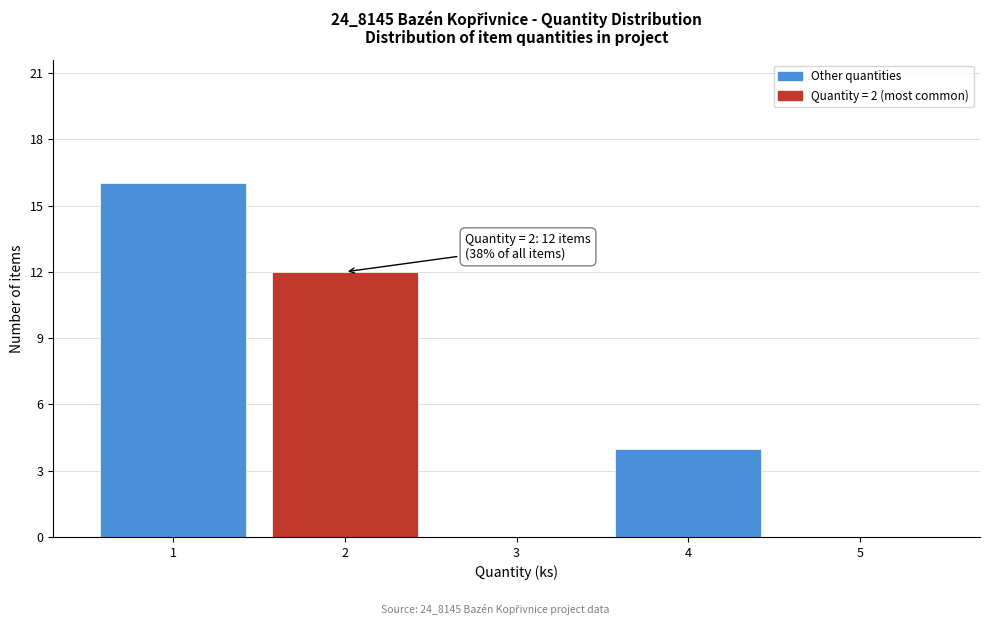

Reading left to right, list all the values displayed in this chart.

1=16	2=12	3=0	4=4	5=0